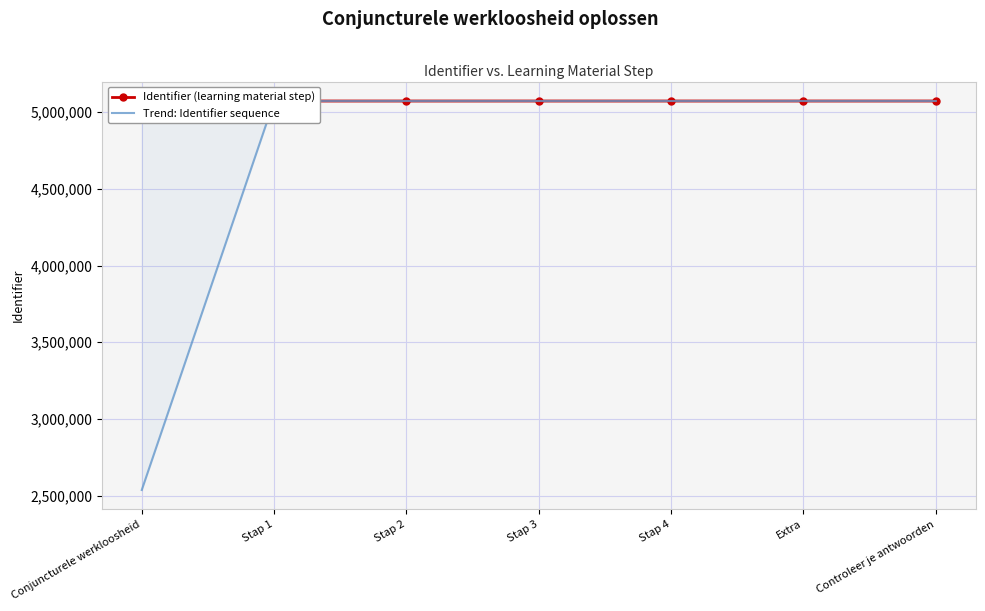

What is the total value across all series at Controleer je antwoorden?

10145789.0